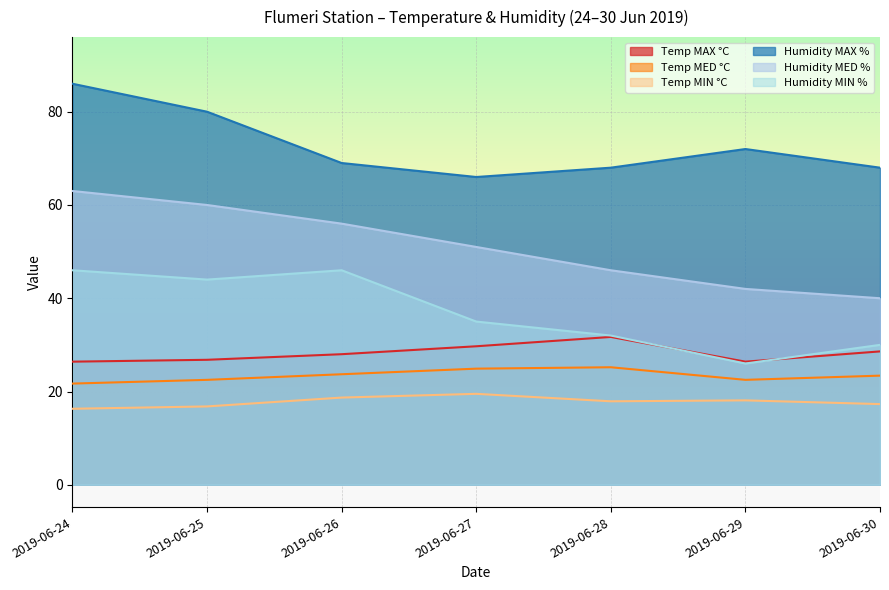

What is the sum of all Humidity MAX % values?

509.0